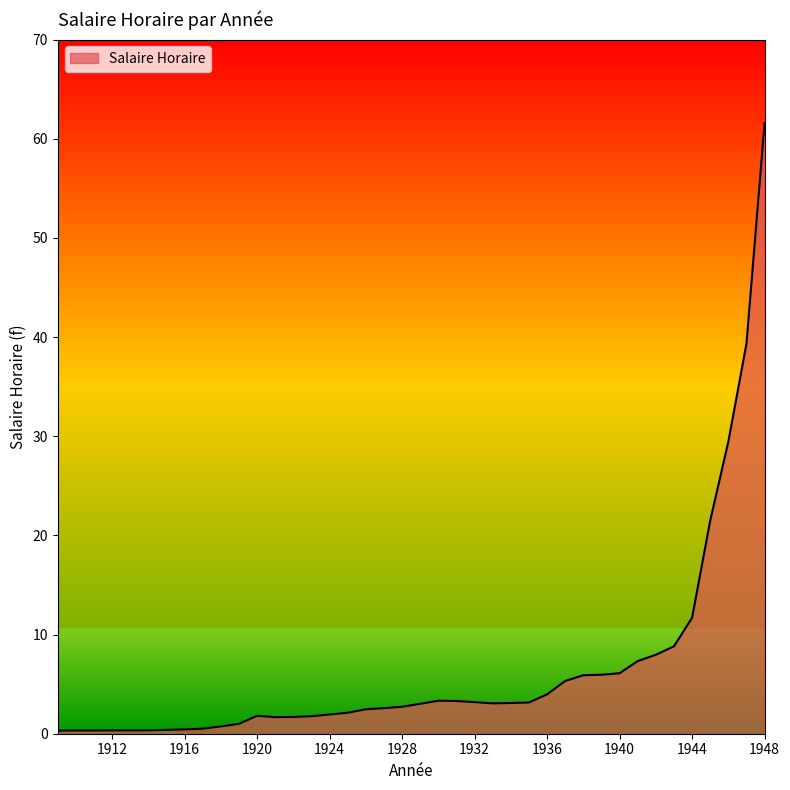

What is the smallest value displayed?

0.3